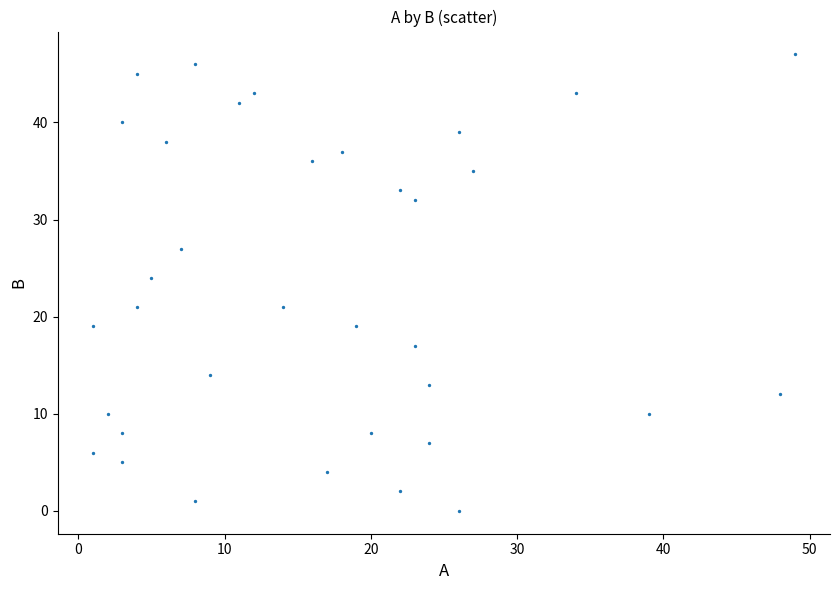

What is the range of X values (max minus min)?

48